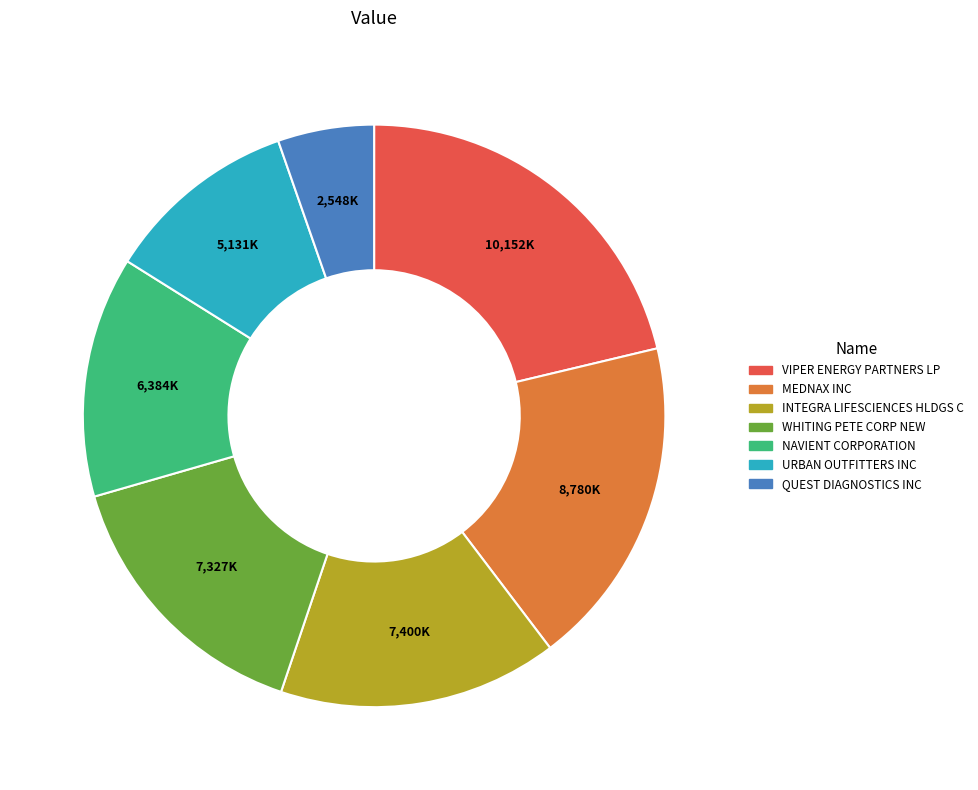

Which category has the biggest portion of the pie?

VIPER ENERGY PARTNERS LP